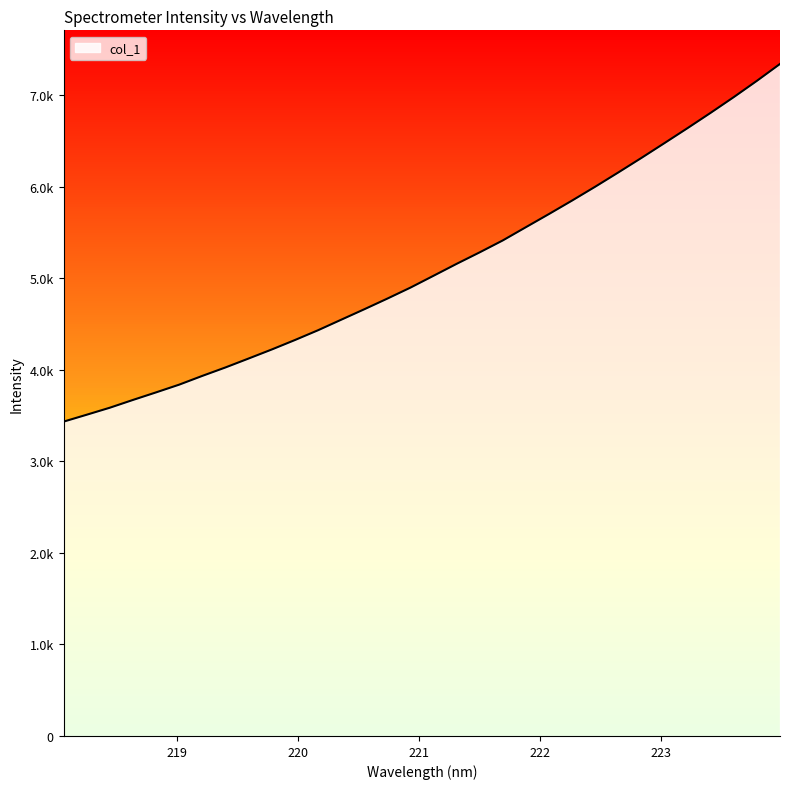

List the labels in order of value, largest first.

223.9802, 223.7895, 223.5987, 223.408, 223.2172, 223.0264, 222.8355, 222.6447, 222.4538, 222.263, 222.0721, 221.8812, 221.6902, 221.4993, 221.3083, 221.1174, 220.9264, 220.7354, 220.5444, 220.3533, 220.1623, 219.9712, 219.7801, 219.589, 219.3979, 219.2067, 219.0156, 218.8244, 218.6332, 218.442, 218.2508, 218.0596